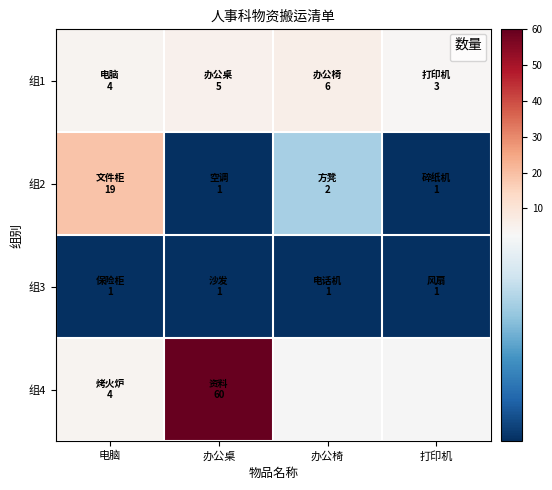

What is the spread (max minus min) of values at 电脑?

18.0